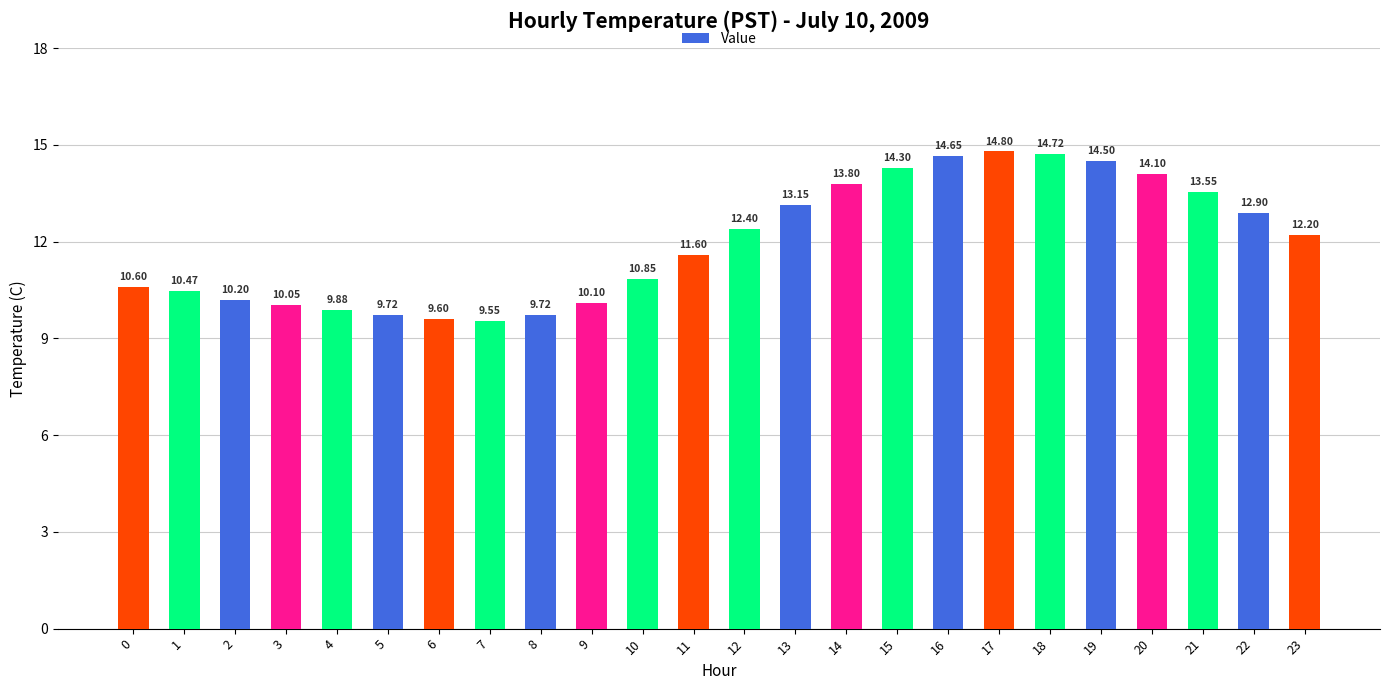

What is the sum of all values?

287.4